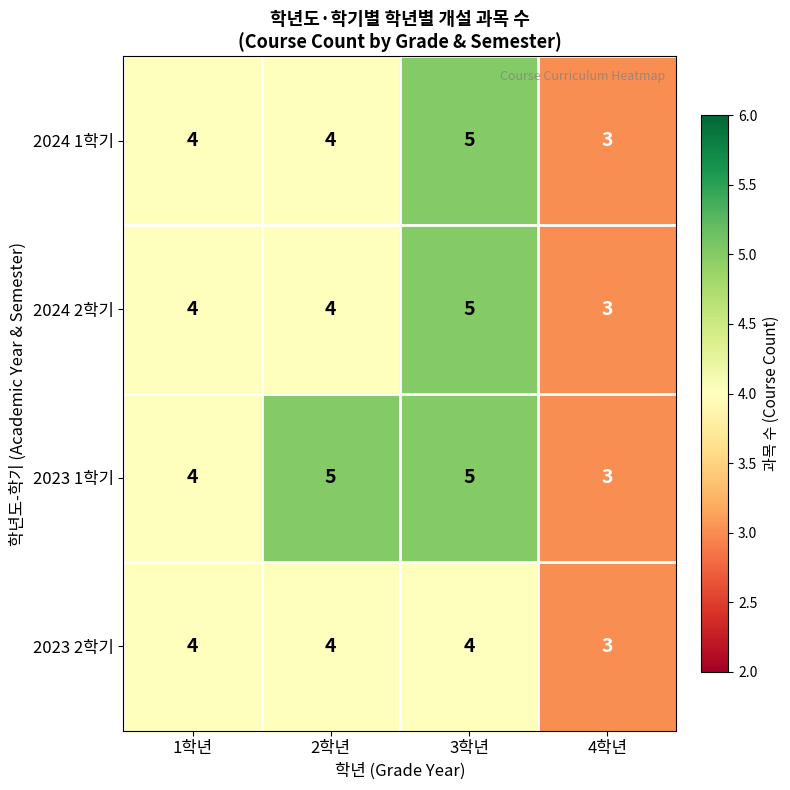

What is the sum of the 2023 2학기 values at 2학년 and 3학년?

8